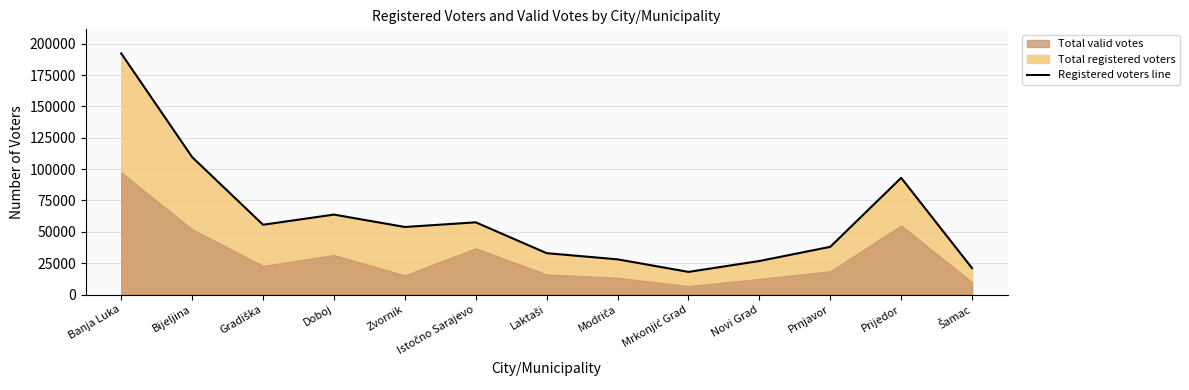

How many lines are shown in the chart?

1